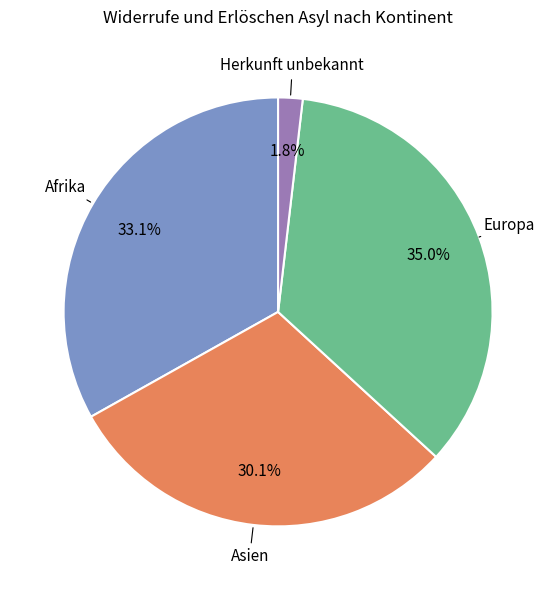

Is it true that Asien is 42% of the pie?

False